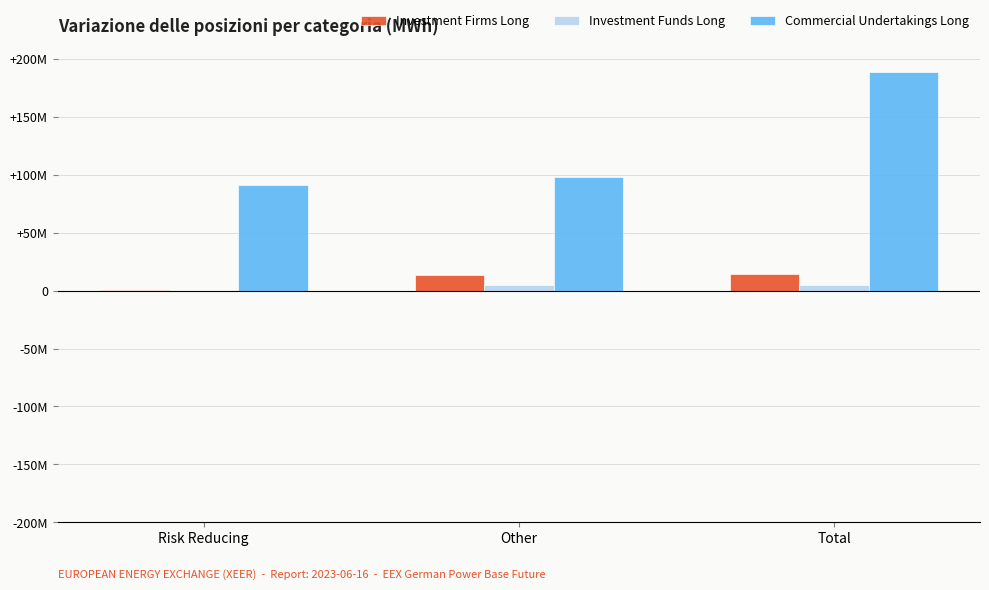

What are all the series names shown in the legend?

Investment Firms Long, Investment Funds Long, Commercial Undertakings Long